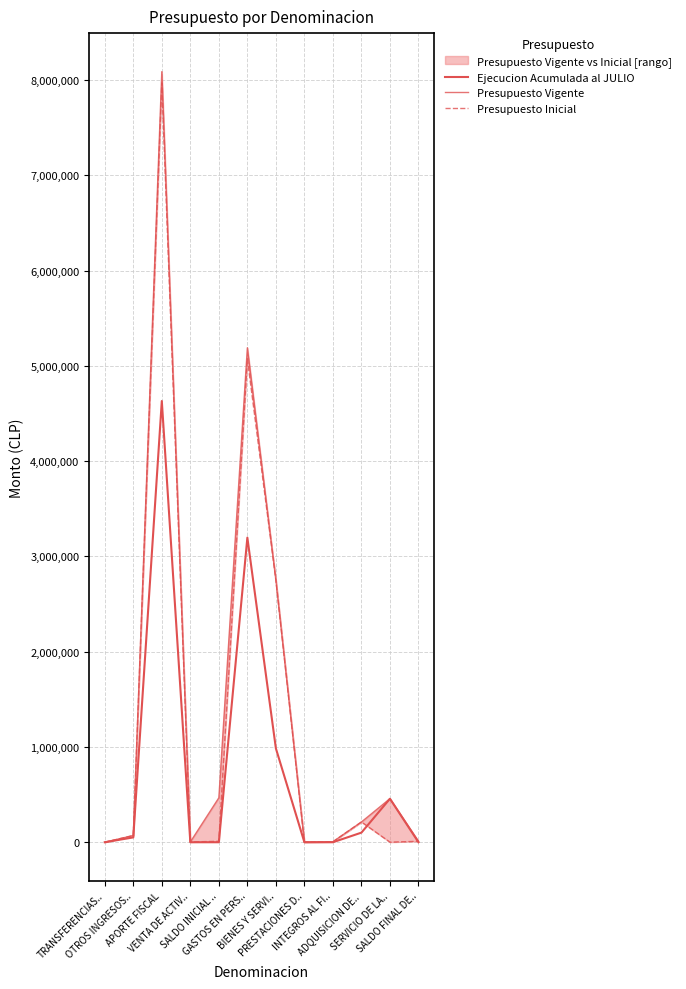

The value of Presupuesto Inicial at TRANSFERENCIAS.. is 4540664. True or false?

False